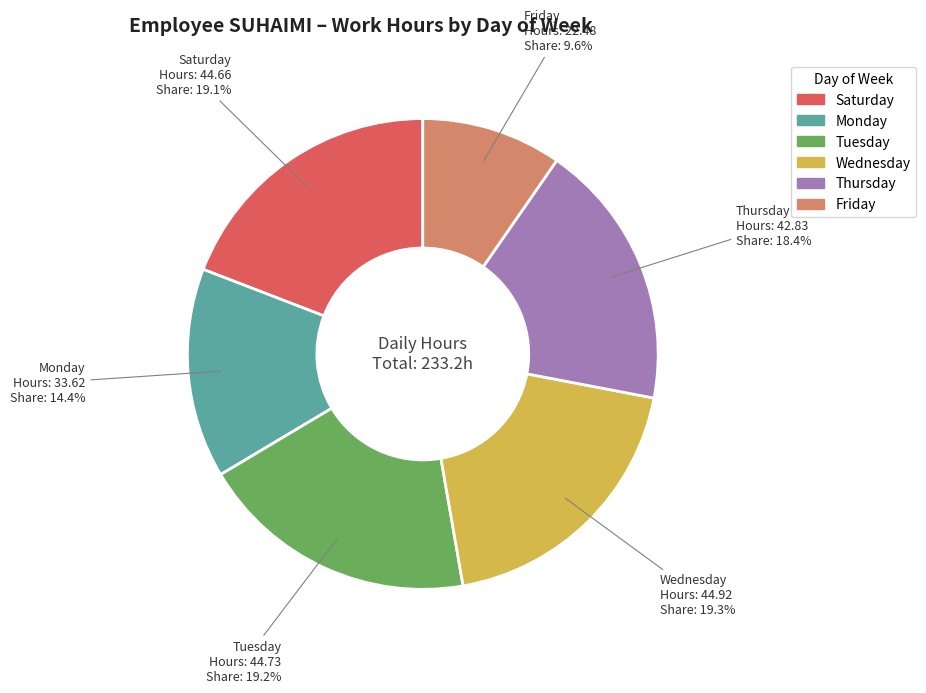

Is there a majority slice in this chart?

No